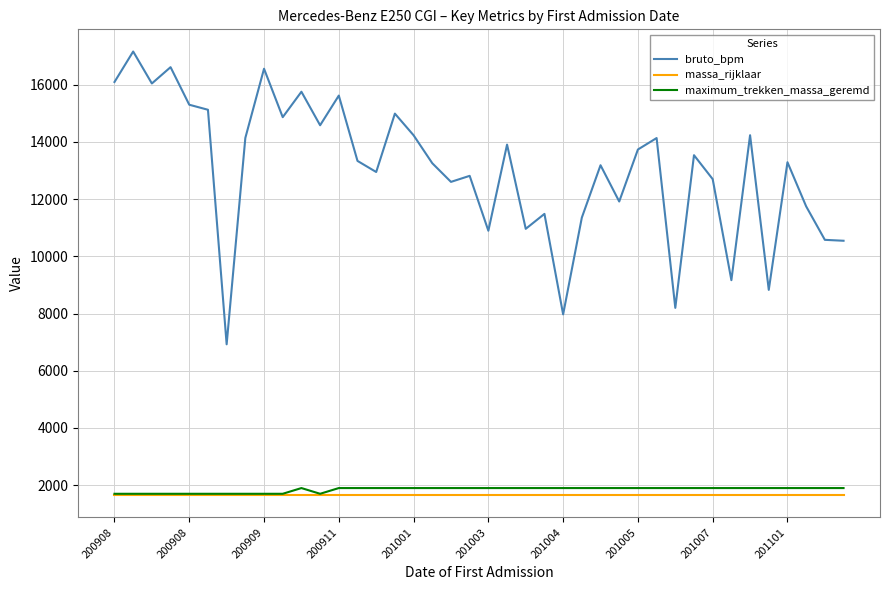

Which series has the largest range (max minus min)?

bruto_bpm